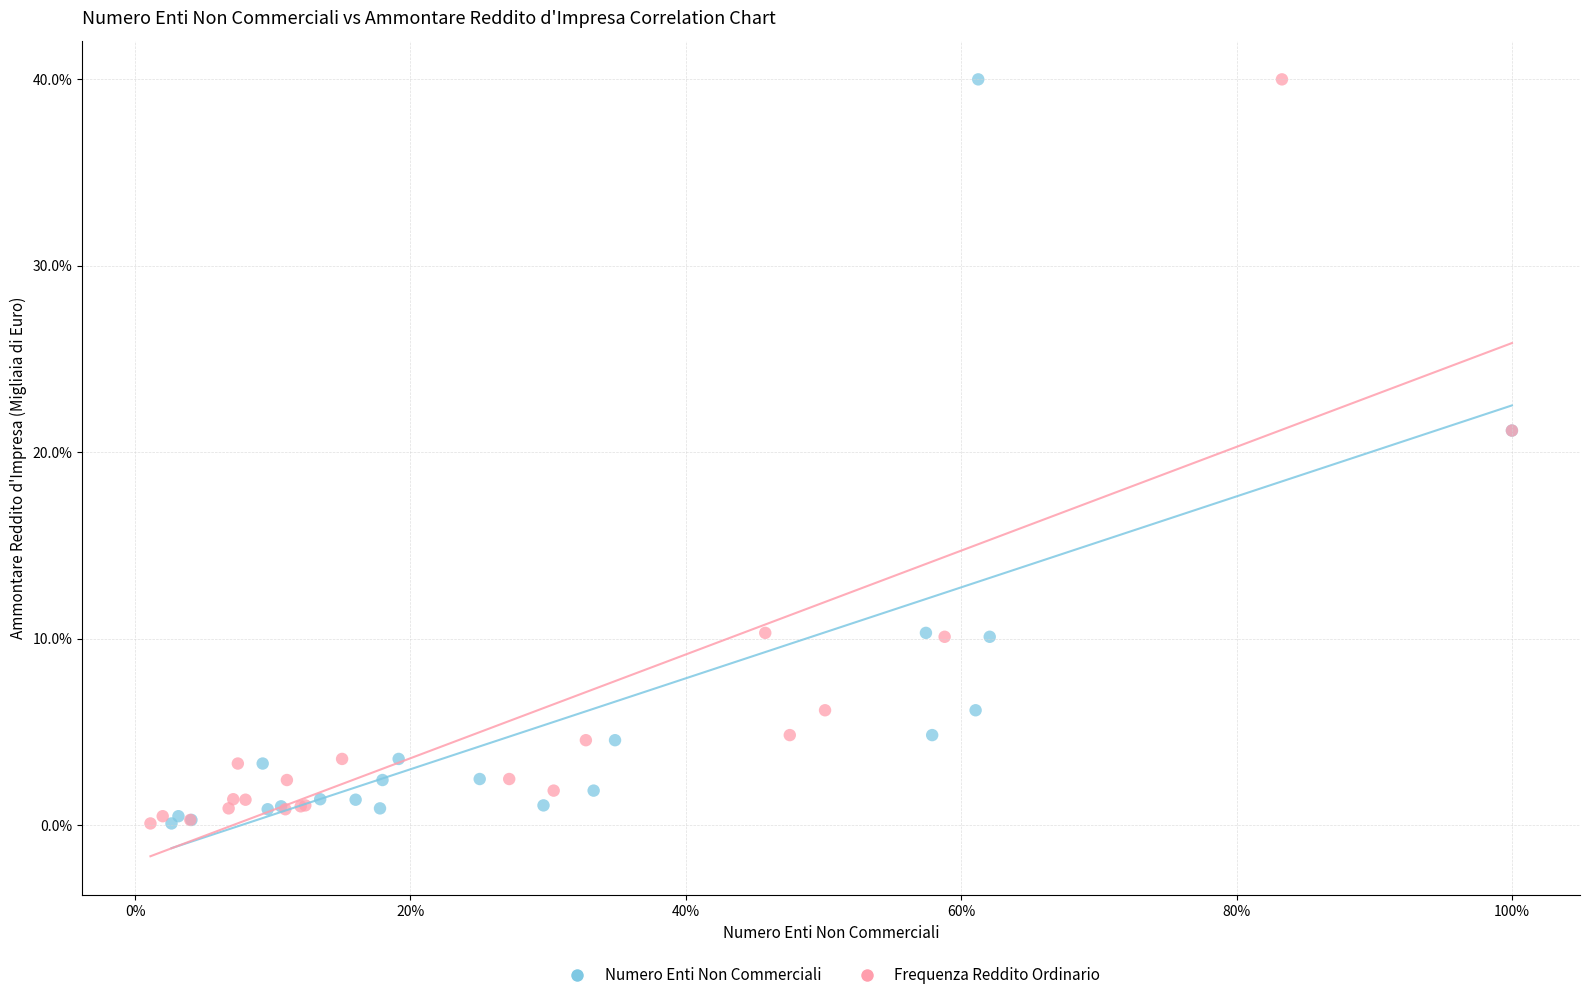

What are all the series names shown in the legend?

Numero Enti Non Commerciali, Frequenza Reddito Ordinario